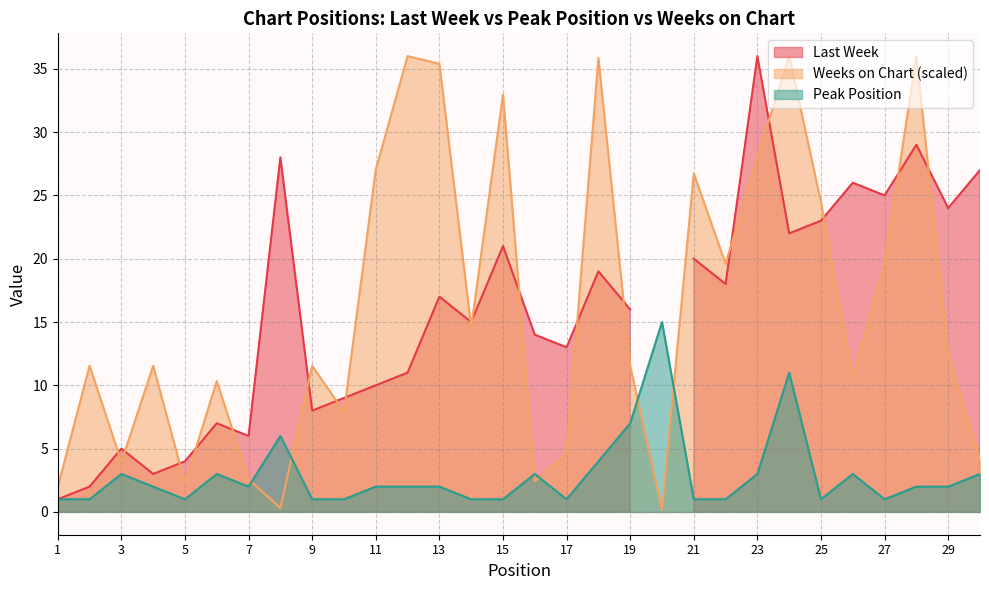

Which has a higher value, 23 or 22?

23